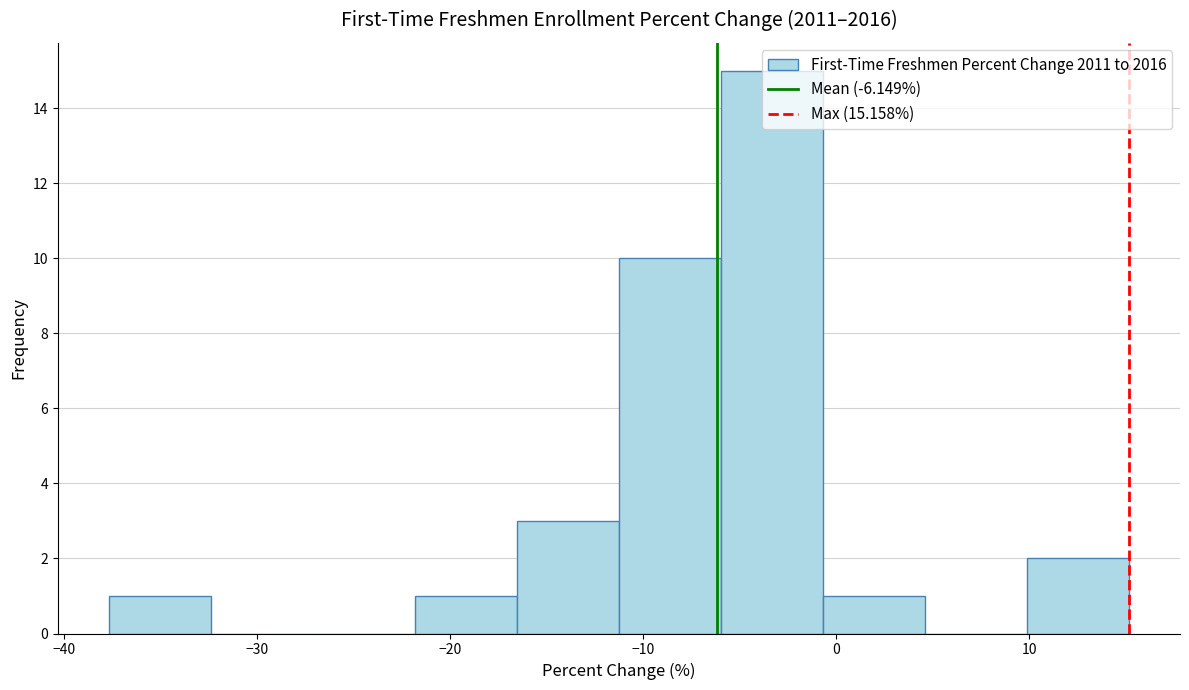

Reading left to right, list every bar in this chart as the range it spans on the x-axis followed by its height. Neither the bar edges nor the heights are printed on the chart, so give them approximately, as read against the axes.

-38 to -32: 1
-32 to -27: 0
-27 to -22: 0
-22 to -17: 1
-17 to -11: 3
-11 to -6: 10
-6 to -1: 15
-1 to 5: 1
5 to 10: 0
10 to 15: 2